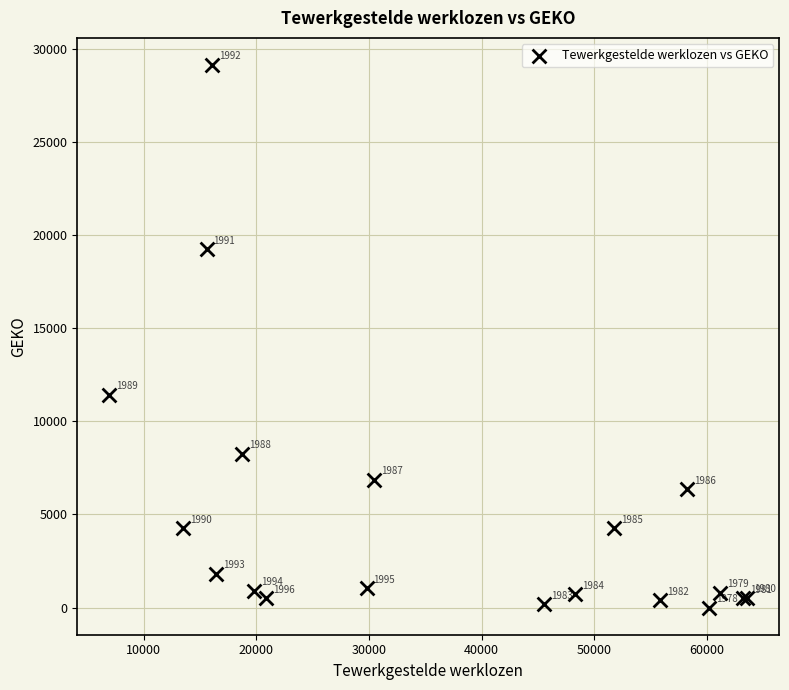

What Y value in the scatter plot is closest to 14562?

11418.5